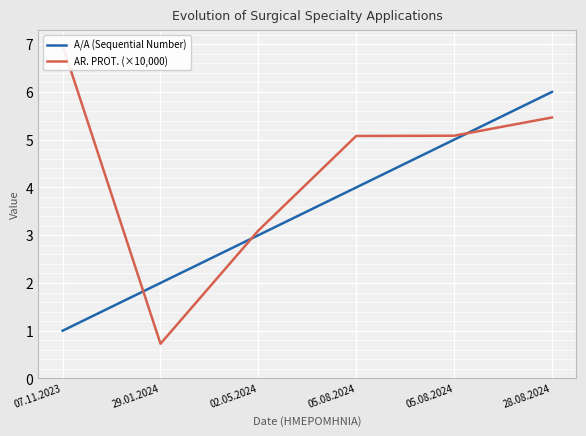

Rank the categories by A/A (Sequential Number) value from lowest to highest.

07.11.2023, 29.01.2024, 02.05.2024, 05.08.2024, 05.08.2024, 28.08.2024